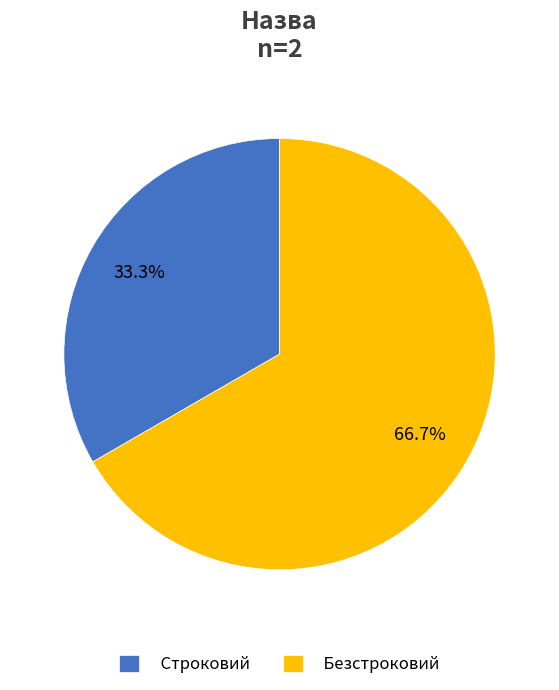

True or false: Безстроковий accounts for 67% of the total.

True